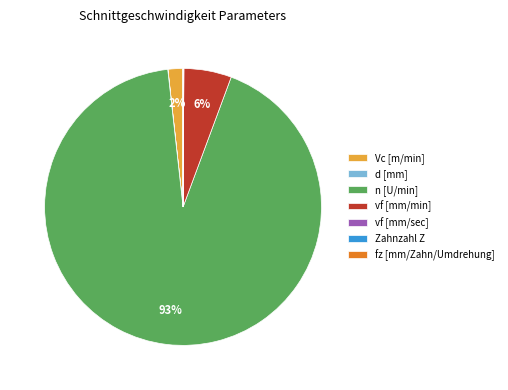

To the nearest percent, what percentage of the pie is Vc [m/min]?

2%